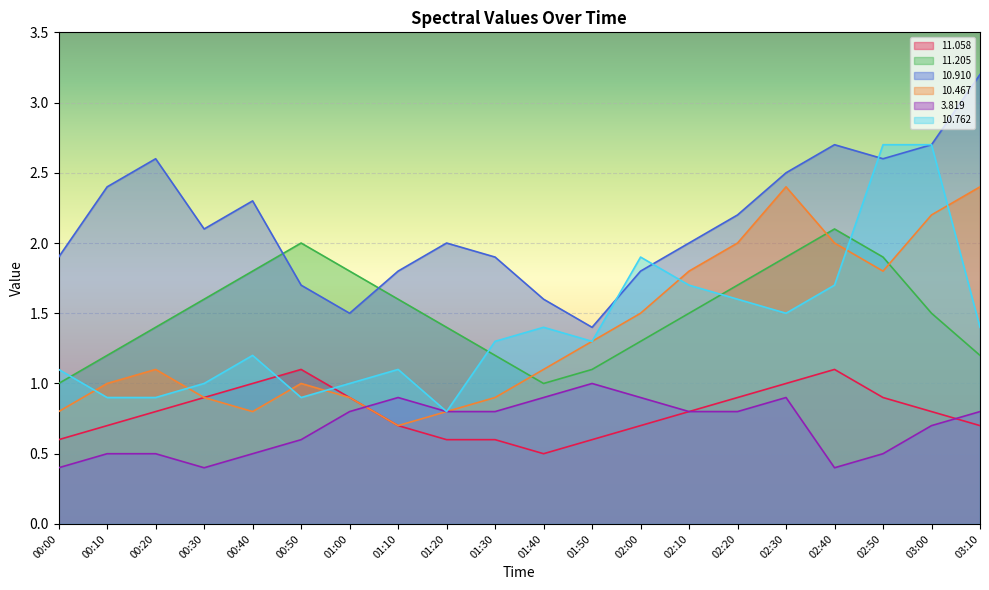

Reading right to left, extract all data points from this chart.

 11.058: 03:10=0.7	03:00=0.8	02:50=0.9	02:40=1.1	02:30=1.0	02:20=0.9	02:10=0.8	02:00=0.7	01:50=0.6	01:40=0.5	01:30=0.6	01:20=0.6	01:10=0.7	01:00=0.9	00:50=1.1	00:40=1.0	00:30=0.9	00:20=0.8	00:10=0.7	00:00=0.6
 11.205: 03:10=1.2	03:00=1.5	02:50=1.9	02:40=2.1	02:30=1.9	02:20=1.7	02:10=1.5	02:00=1.3	01:50=1.1	01:40=1.0	01:30=1.2	01:20=1.4	01:10=1.6	01:00=1.8	00:50=2.0	00:40=1.8	00:30=1.6	00:20=1.4	00:10=1.2	00:00=1.0
 10.910: 03:10=3.2	03:00=2.7	02:50=2.6	02:40=2.7	02:30=2.5	02:20=2.2	02:10=2.0	02:00=1.8	01:50=1.4	01:40=1.6	01:30=1.9	01:20=2.0	01:10=1.8	01:00=1.5	00:50=1.7	00:40=2.3	00:30=2.1	00:20=2.6	00:10=2.4	00:00=1.9
 10.467: 03:10=2.4	03:00=2.2	02:50=1.8	02:40=2.0	02:30=2.4	02:20=2.0	02:10=1.8	02:00=1.5	01:50=1.3	01:40=1.1	01:30=0.9	01:20=0.8	01:10=0.7	01:00=0.9	00:50=1.0	00:40=0.8	00:30=0.9	00:20=1.1	00:10=1.0	00:00=0.8
  3.819: 03:10=0.8	03:00=0.7	02:50=0.5	02:40=0.4	02:30=0.9	02:20=0.8	02:10=0.8	02:00=0.9	01:50=1.0	01:40=0.9	01:30=0.8	01:20=0.8	01:10=0.9	01:00=0.8	00:50=0.6	00:40=0.5	00:30=0.4	00:20=0.5	00:10=0.5	00:00=0.4
 10.762: 03:10=1.4	03:00=2.7	02:50=2.7	02:40=1.7	02:30=1.5	02:20=1.6	02:10=1.7	02:00=1.9	01:50=1.3	01:40=1.4	01:30=1.3	01:20=0.8	01:10=1.1	01:00=1.0	00:50=0.9	00:40=1.2	00:30=1.0	00:20=0.9	00:10=0.9	00:00=1.1